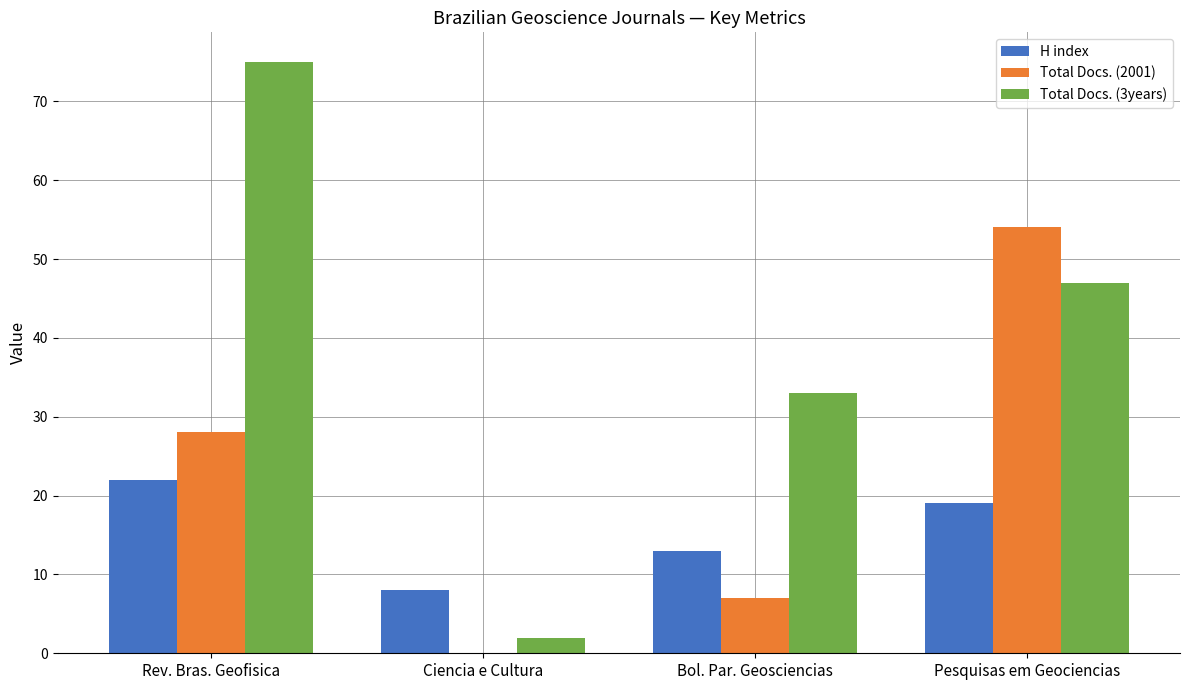

Between Ciencia e Cultura and Bol. Par. Geosciencias, which series saw the biggest shift?

Total Docs. (3years)